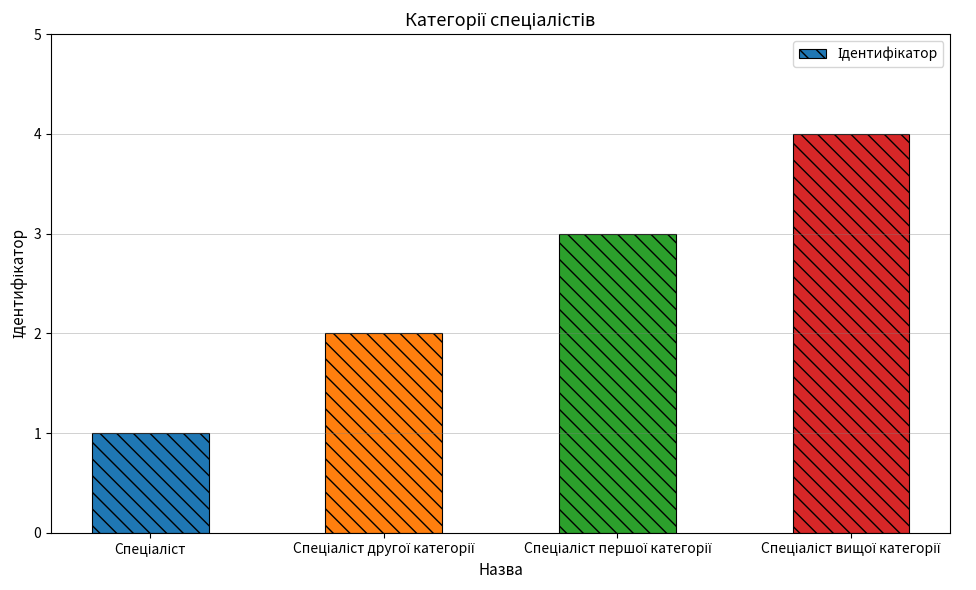

What is the sum of all values?

10